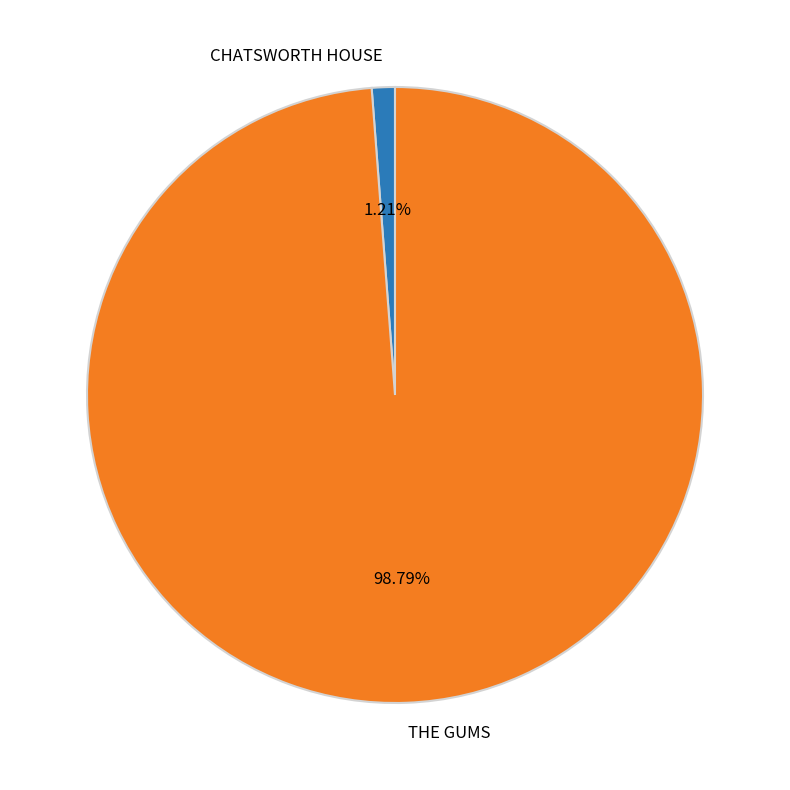

To the nearest percent, what is the combined percentage of THE GUMS and CHATSWORTH HOUSE?

100%